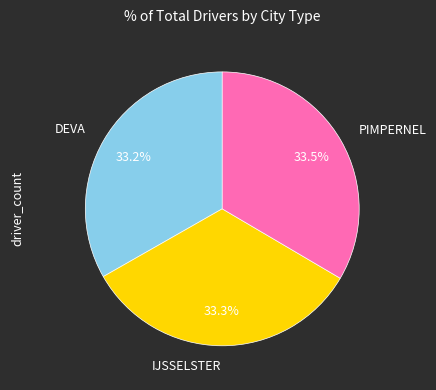

How many slices are in this pie chart?

3